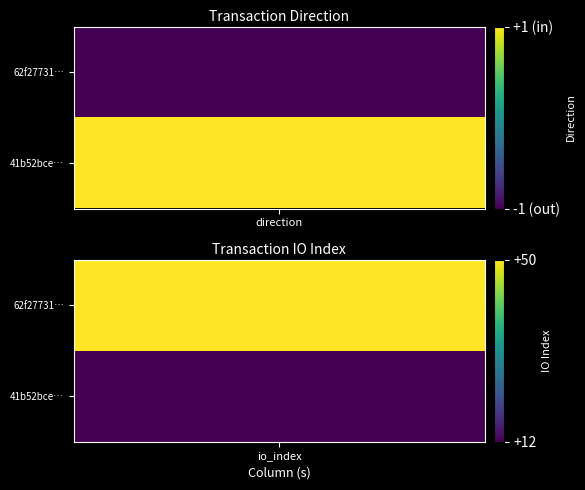

What is the difference between the highest and lowest values at io_index?

38